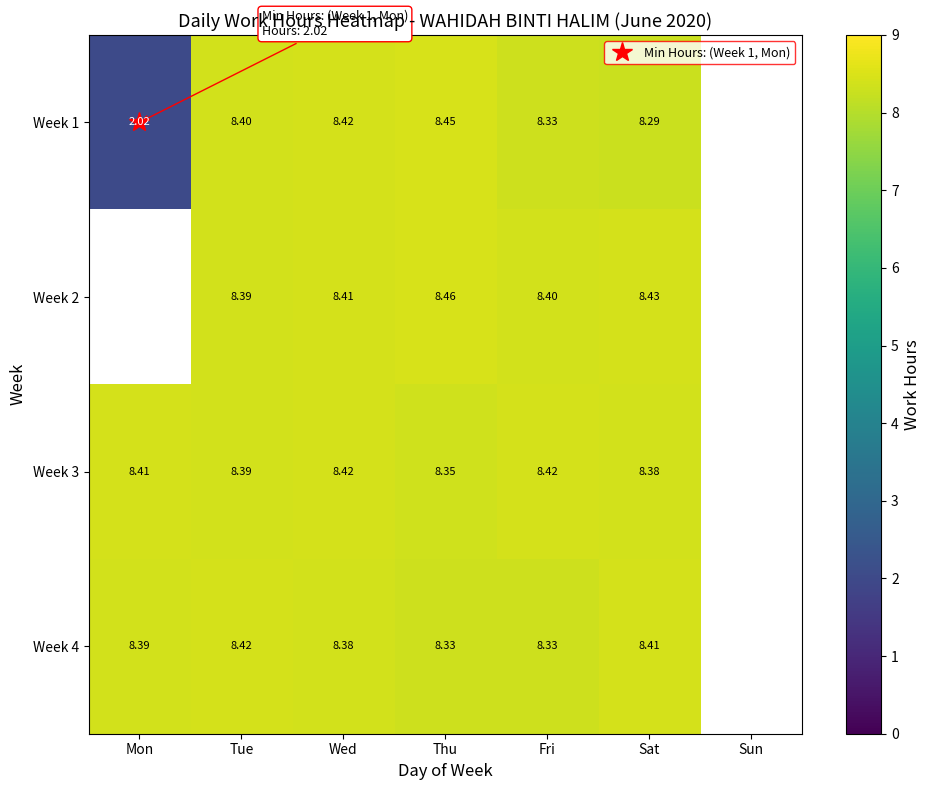

List the series in order of their overall mean, lowest first.

Week 1, Week 2, Week 3, Week 4